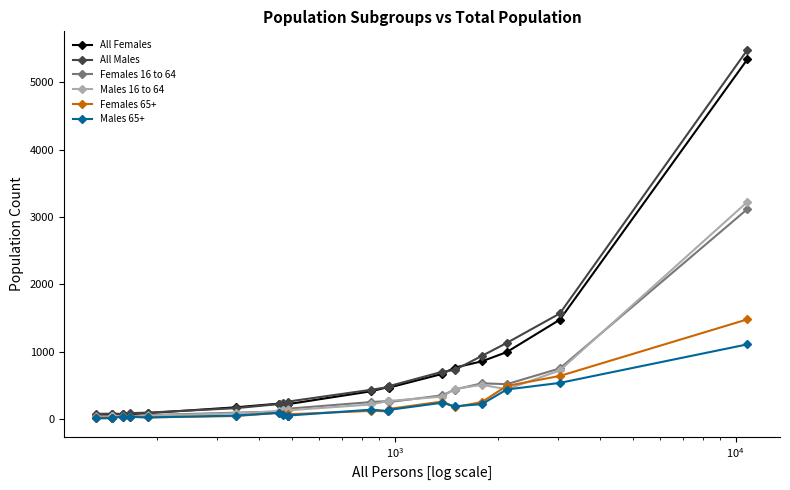

Which series has the largest total across all categories?

All Males